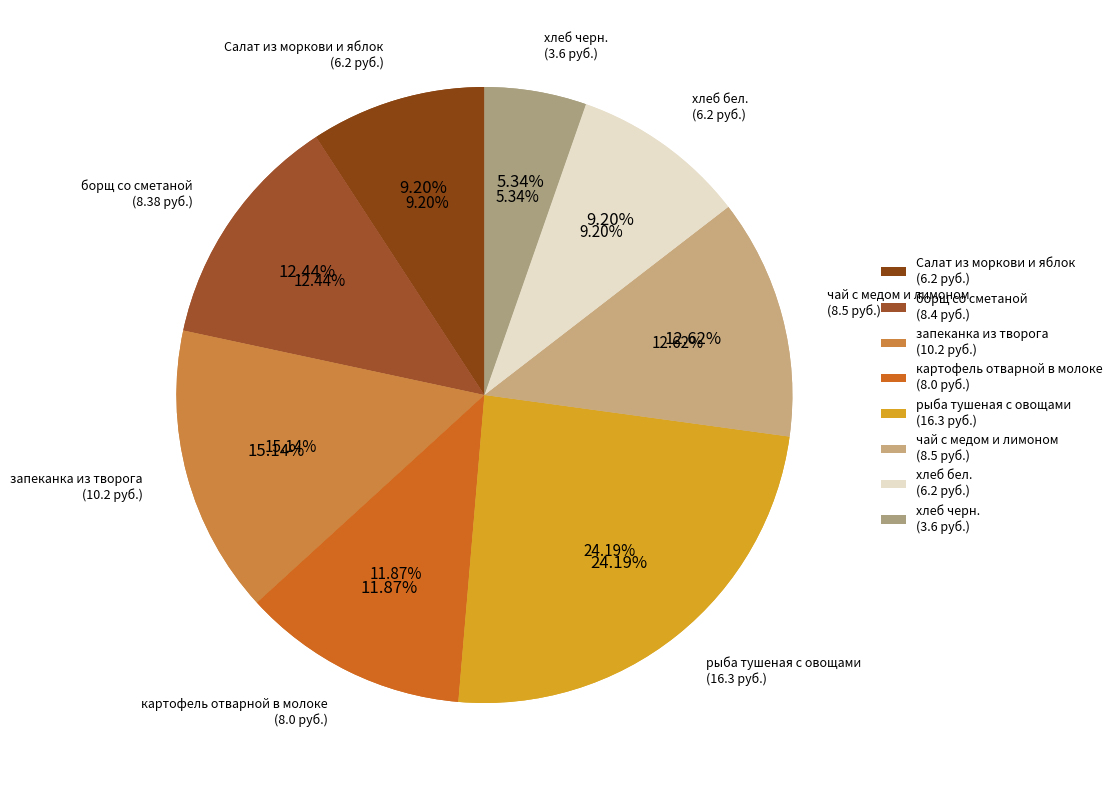

Which category has the biggest portion of the pie?

рыба тушеная с овощами